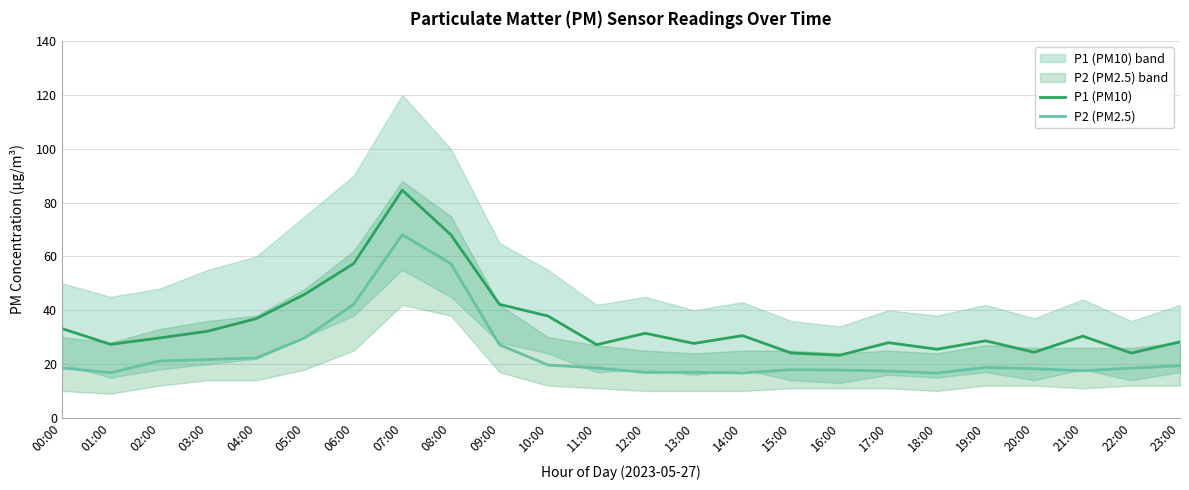

Which series has the largest range (max minus min)?

P1 (PM10)